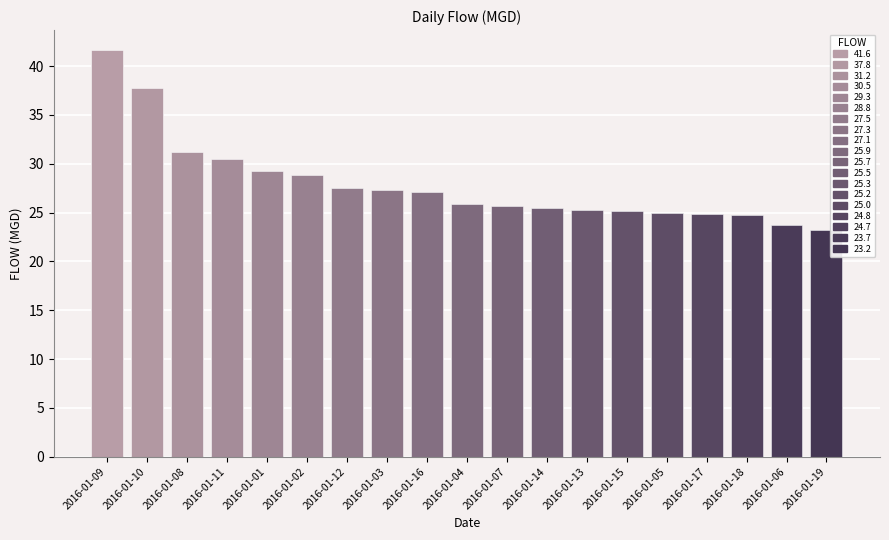

How many values are below 25?

4